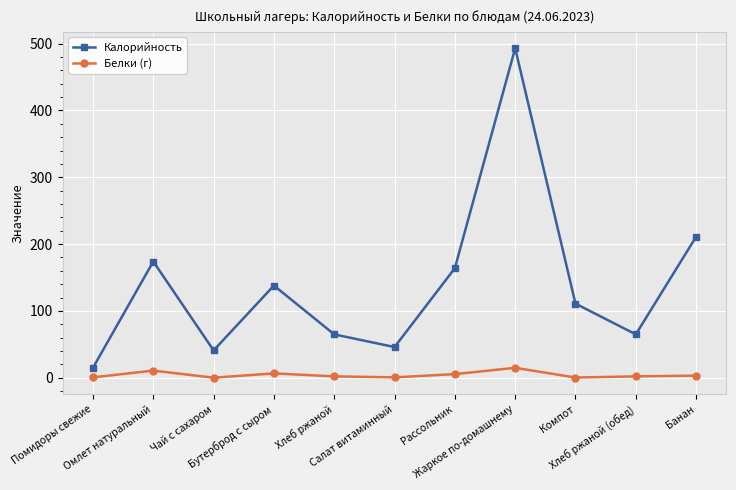

Is it true that Калорийность equals 164.0 at Рассольник?

True